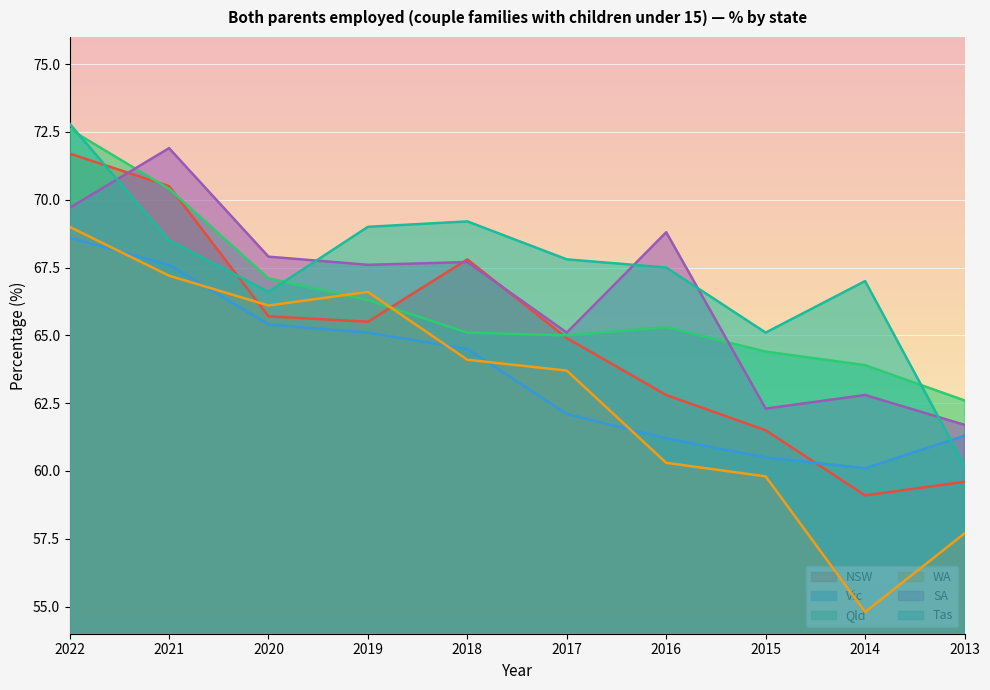

Which series ends up on top after the final intersection of SA and Tas?

SA